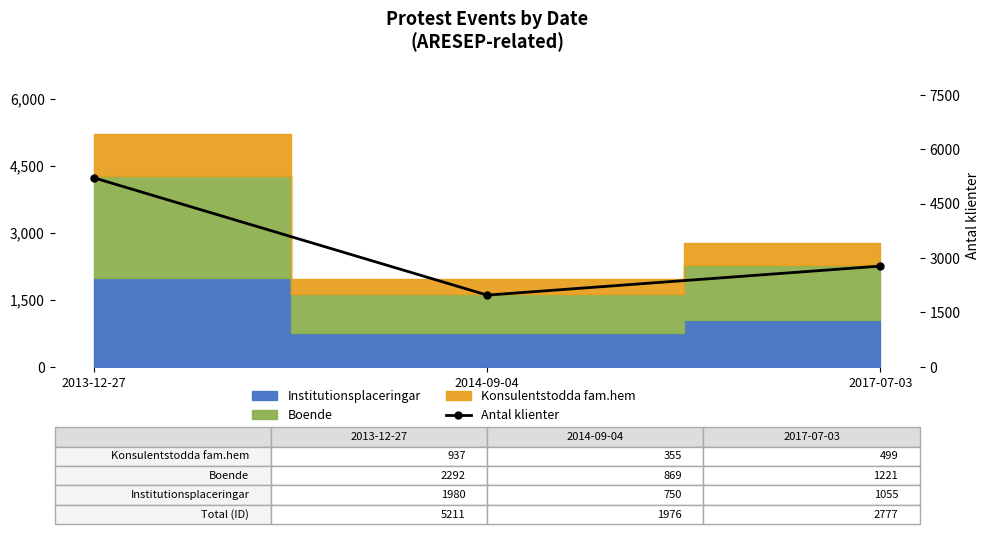

What is the value of the 1st point from the left?

5211